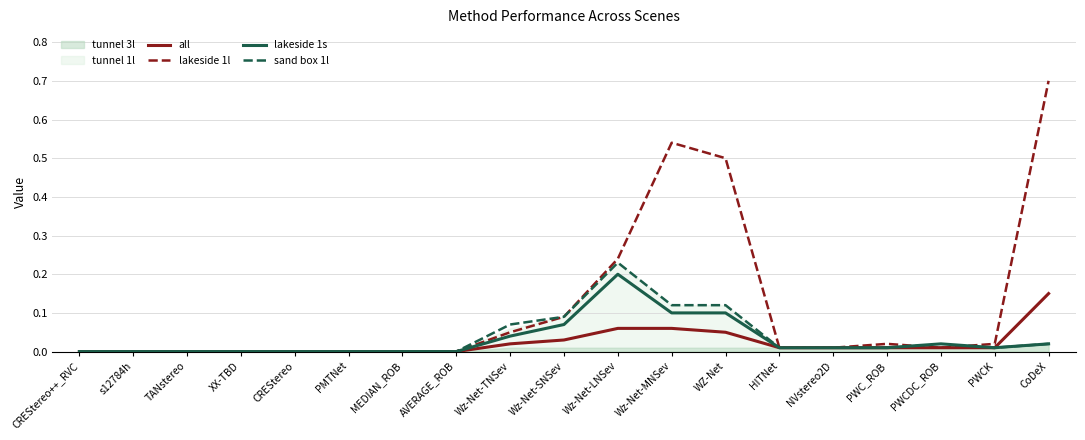

Reading left to right, list all the values displayed in this chart.

all: 0.0	0.0	0.0	0.0	0.0	0.0	0.0	0.0	0.0	0.0	0.1	0.1	0.1	0.0	0.0	0.0	0.0	0.0	0.1
lakeside 1l: 0.0	0.0	0.0	0.0	0.0	0.0	0.0	0.0	0.1	0.1	0.2	0.5	0.5	0.0	0.0	0.0	0.0	0.0	0.7
lakeside 1s: 0.0	0.0	0.0	0.0	0.0	0.0	0.0	0.0	0.0	0.1	0.2	0.1	0.1	0.0	0.0	0.0	0.0	0.0	0.0
sand box 1l: 0.0	0.0	0.0	0.0	0.0	0.0	0.0	0.0	0.1	0.1	0.2	0.1	0.1	0.0	0.0	0.0	0.0	0.0	0.0